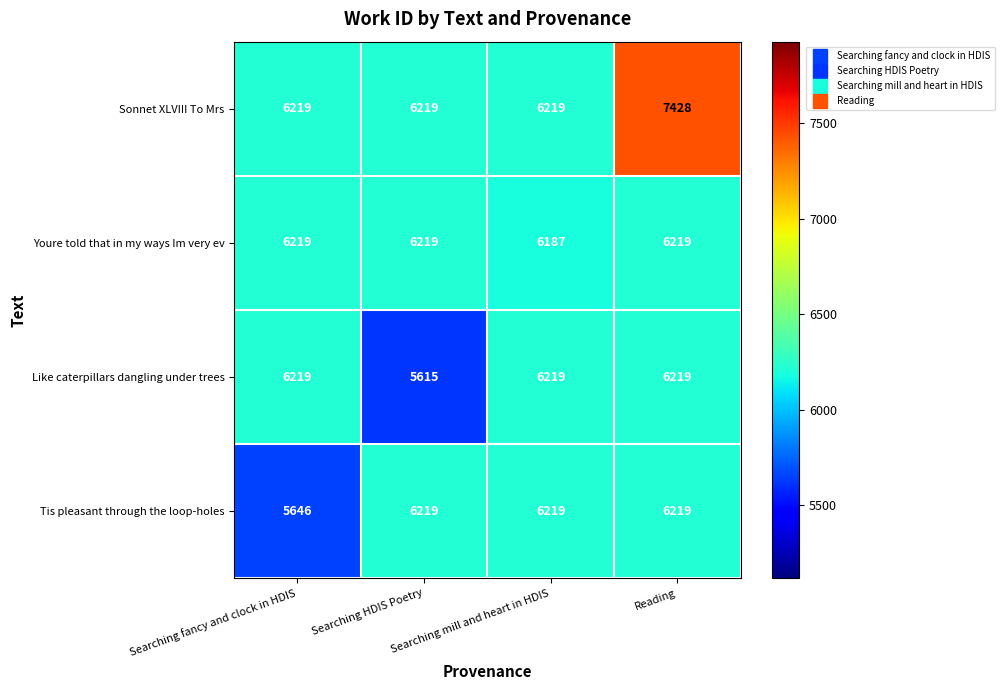

Which series changed the most between Searching fancy and clock in HDIS and Searching mill and heart in HDIS?

Tis pleasant through the loop-holes